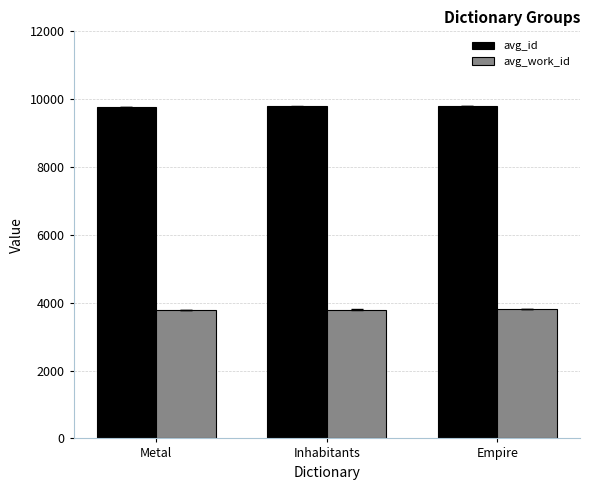

List the series in order of their overall mean, highest first.

avg_id, avg_work_id